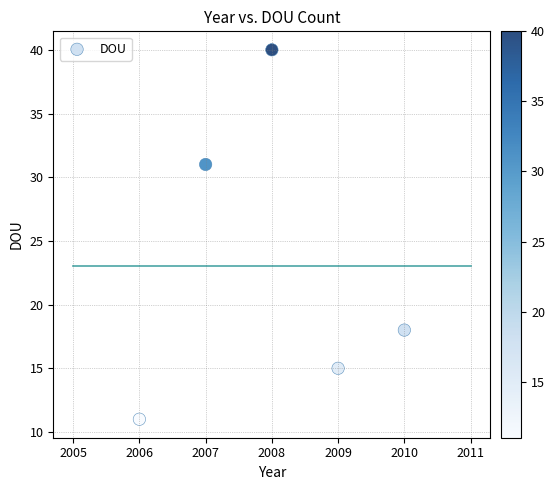

What Y value in the scatter plot is closest to 25?

31